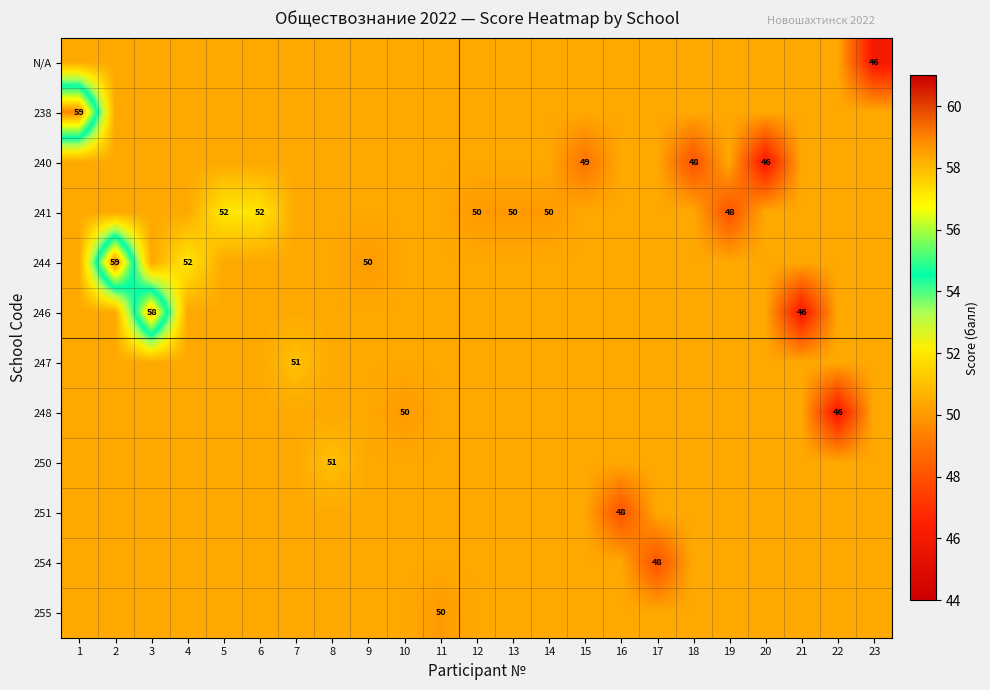

List the labels in order of 244 value, largest first.

2, 4, 1, 3, 5, 6, 7, 8, 10, 11, 12, 13, 14, 15, 16, 17, 18, 19, 20, 21, 22, 23, 9